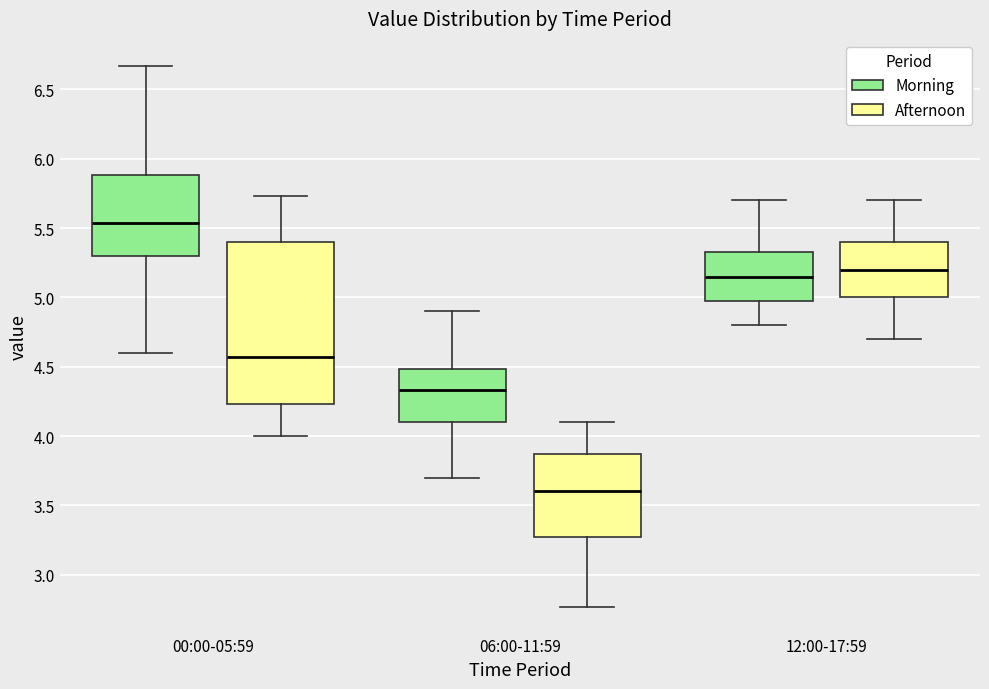

Reading left to right, transcribe this box plot: for each box, give where its median line is, the range the box spans, and where its two whiskers end, as read against the y-axis. The values are not printed on the chart, so give them approximately, as read against the axis.

00:00-05:59 (Morning): median 5.55, box 5.30 to 5.90, whiskers 4.60 to 6.65
00:00-05:59 (Afternoon): median 4.55, box 4.25 to 5.40, whiskers 4.00 to 5.75
06:00-11:59 (Morning): median 4.35, box 4.10 to 4.50, whiskers 3.70 to 4.90
06:00-11:59 (Afternoon): median 3.60, box 3.25 to 3.85, whiskers 2.75 to 4.10
12:00-17:59 (Morning): median 5.15, box 5.00 to 5.35, whiskers 4.80 to 5.70
12:00-17:59 (Afternoon): median 5.20, box 5.00 to 5.40, whiskers 4.70 to 5.70